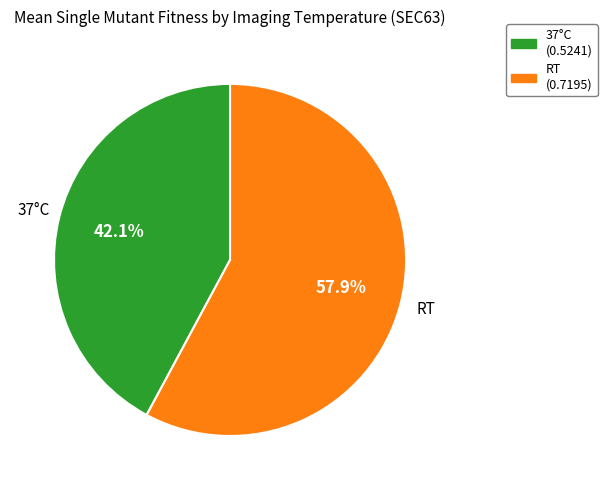

Which category has the biggest portion of the pie?

RT